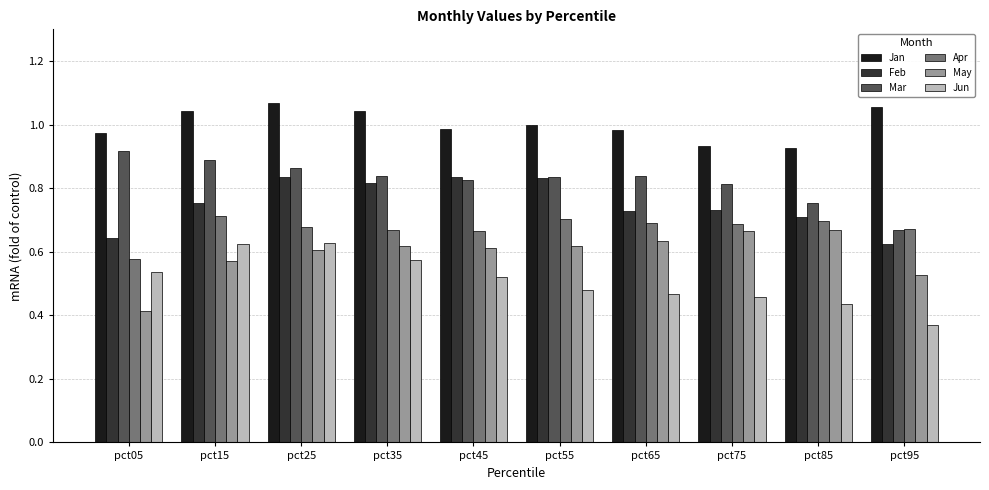

Which category has the lowest value across all series?

pct95